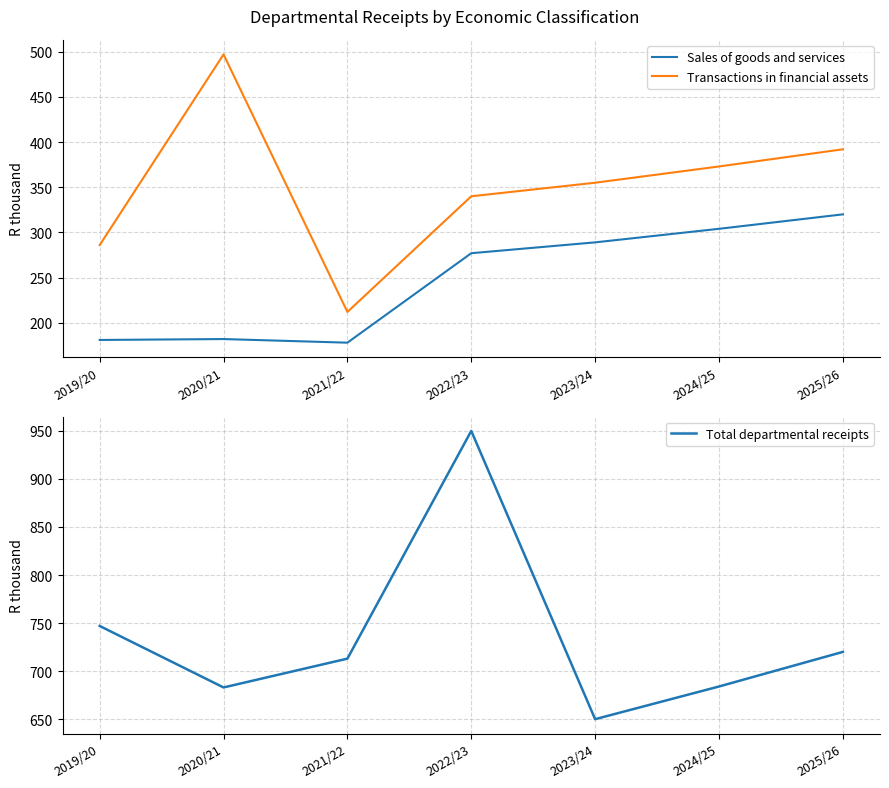

True or false: Transactions in financial assets has a value of 392 at 2025/26.

True